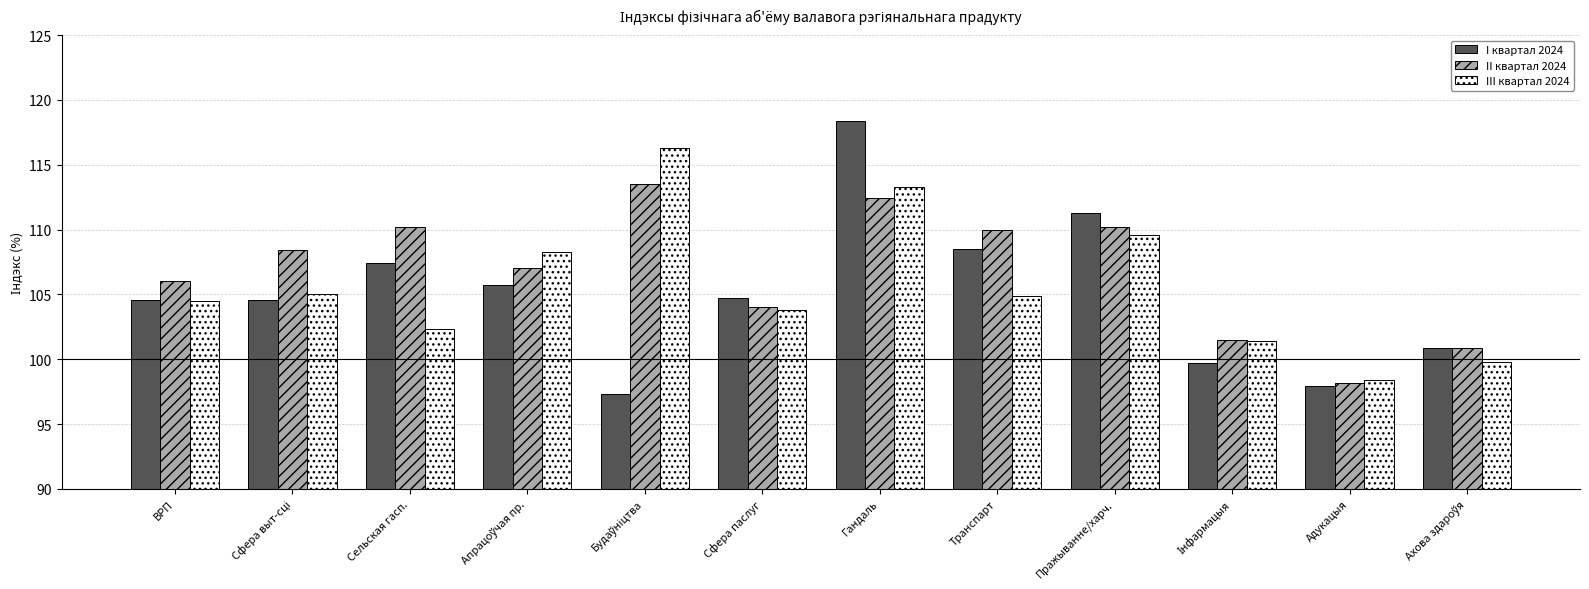

What is the total value across all series at Гандаль?

344.1